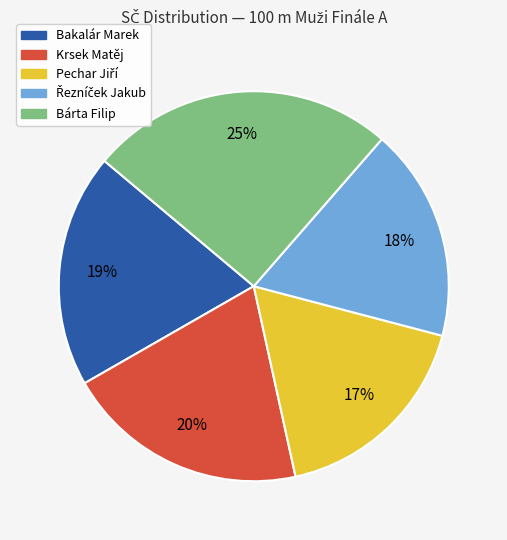

To the nearest percent, what is the average slice percentage?

20%